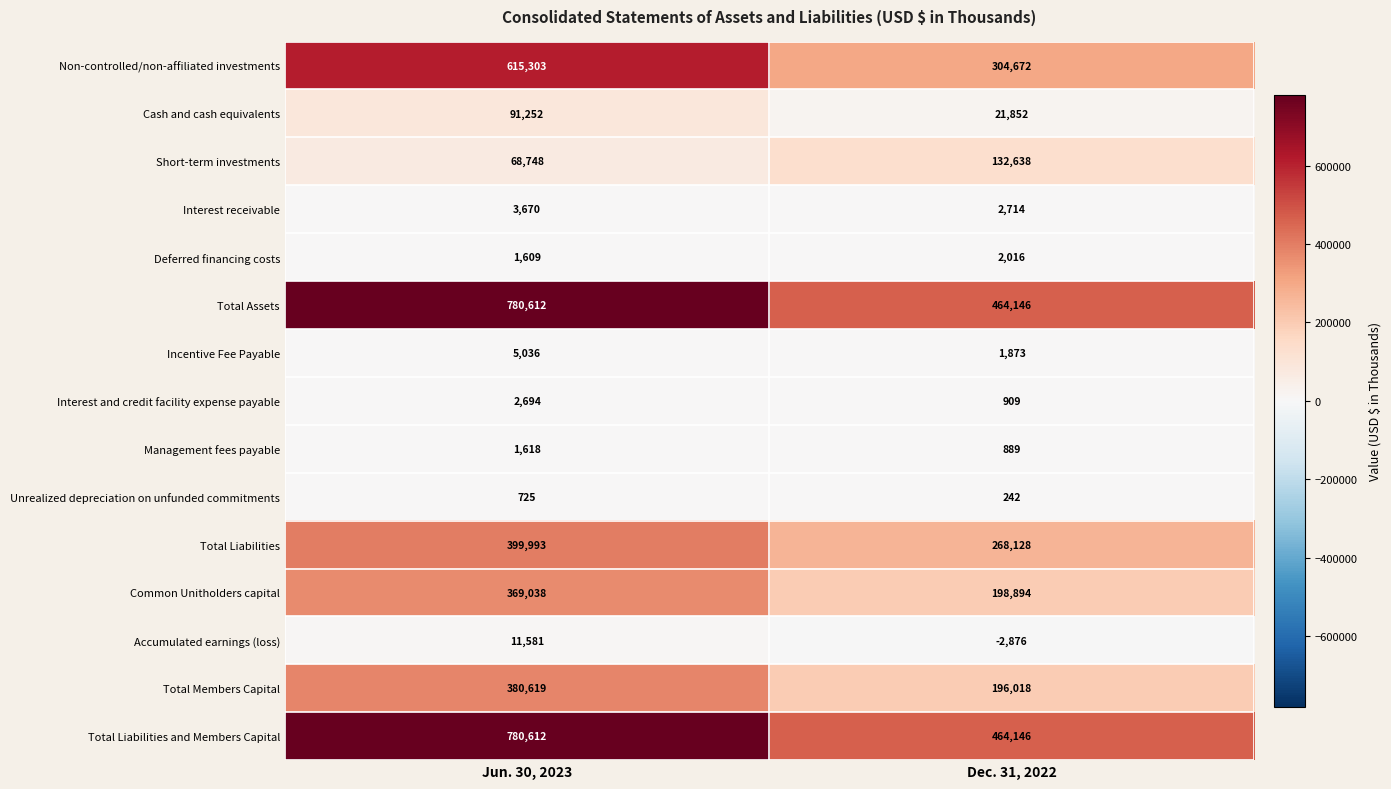

How many data points in Cash and cash equivalents are less than 91252?

1